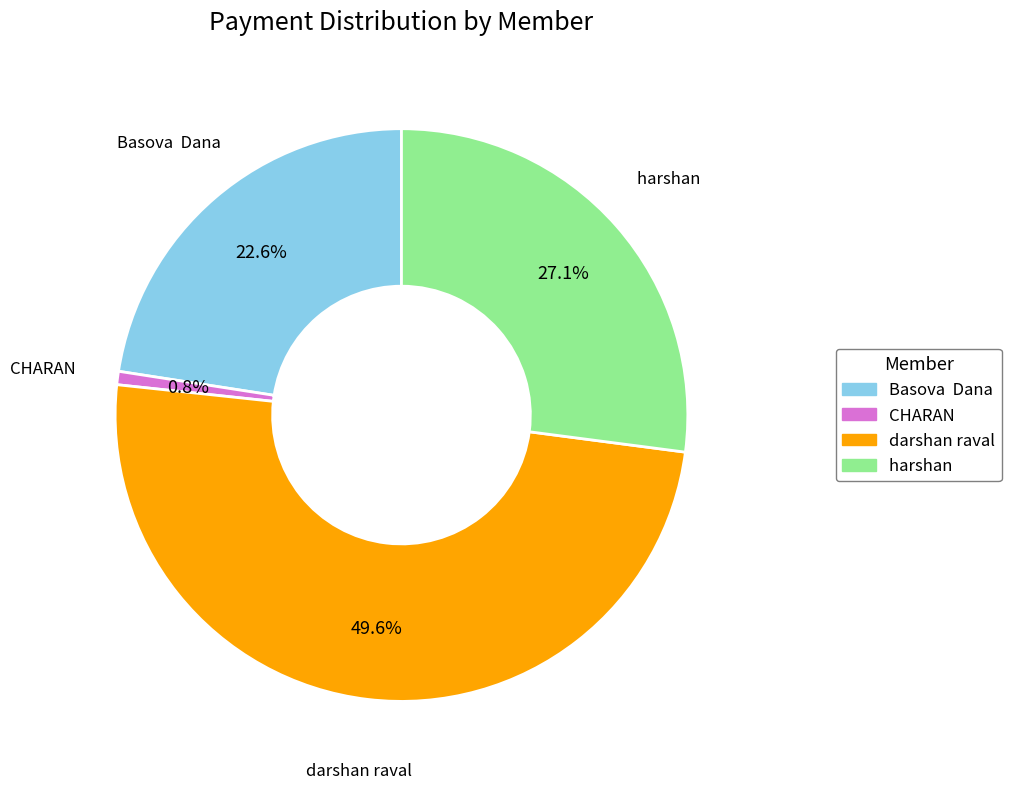

What is the largest slice in the pie chart?

darshan raval